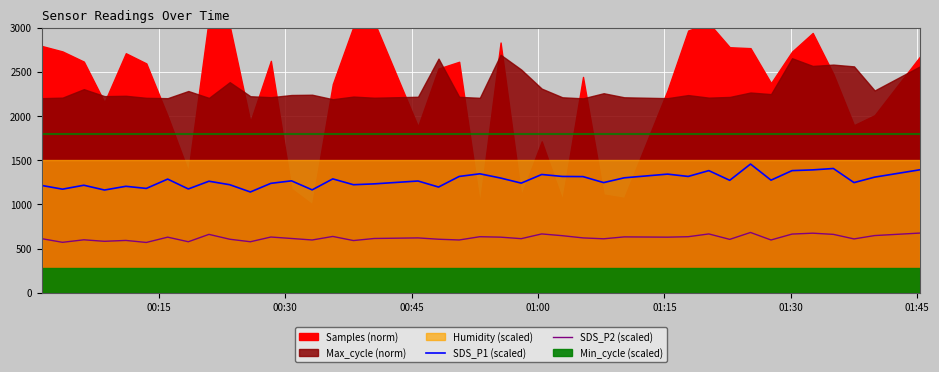

True or false: SDS_P1 (scaled) and SDS_P2 (scaled) intersect in this chart.

False